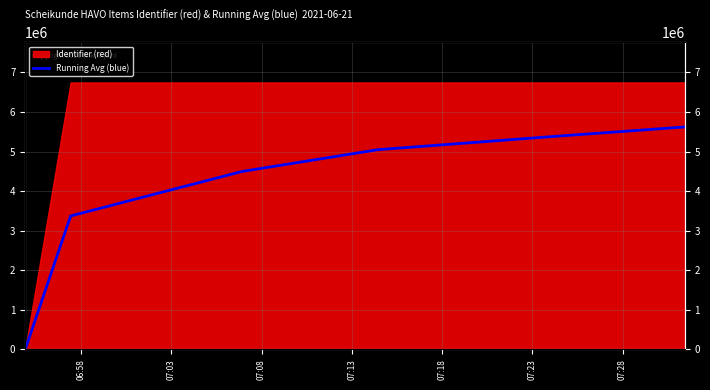

What is the label of the 3rd point from the left?

07:08